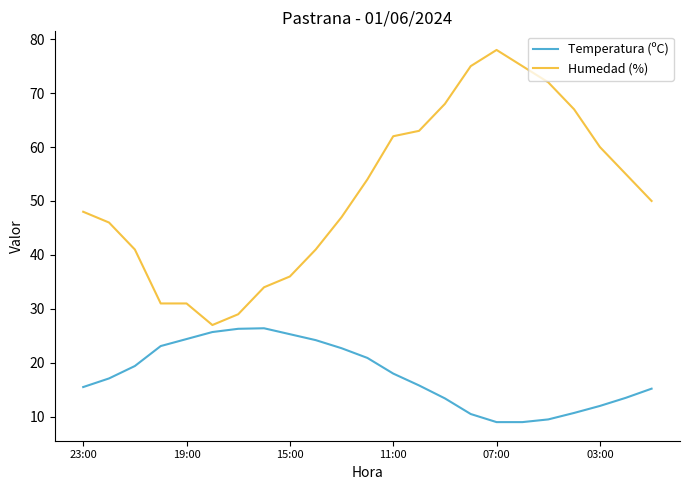

True or false: Temperatura (ºC) has more than 0 points higher than both neighbors.

True